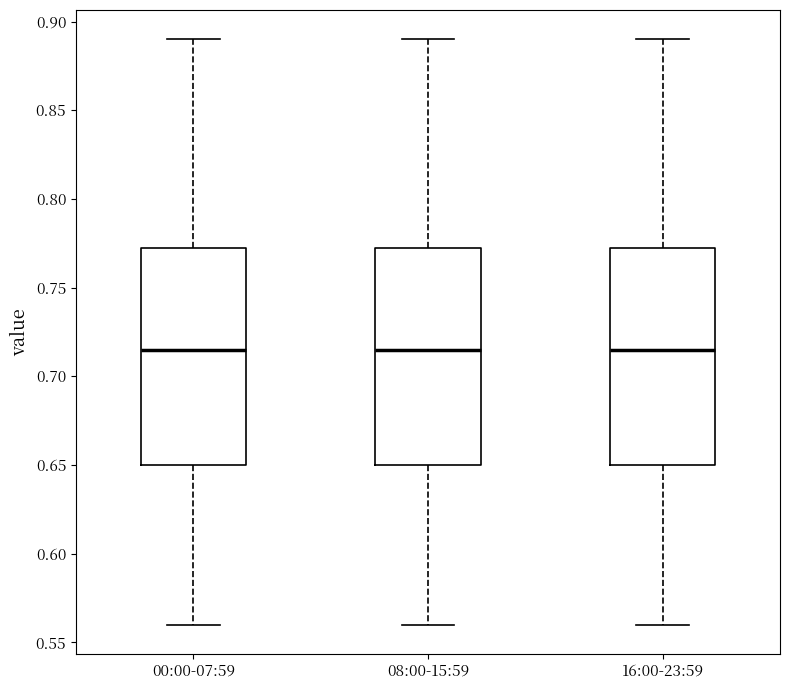

Reading left to right, read every box against the y-axis: the position of its median line, the range the box covers, and the ends of its whiskers. The values are not printed on the chart, so give them approximately, as read against the axis.

00:00-07:59: median 0.715, box 0.650 to 0.775, whiskers 0.560 to 0.890
08:00-15:59: median 0.715, box 0.650 to 0.775, whiskers 0.560 to 0.890
16:00-23:59: median 0.715, box 0.650 to 0.775, whiskers 0.560 to 0.890